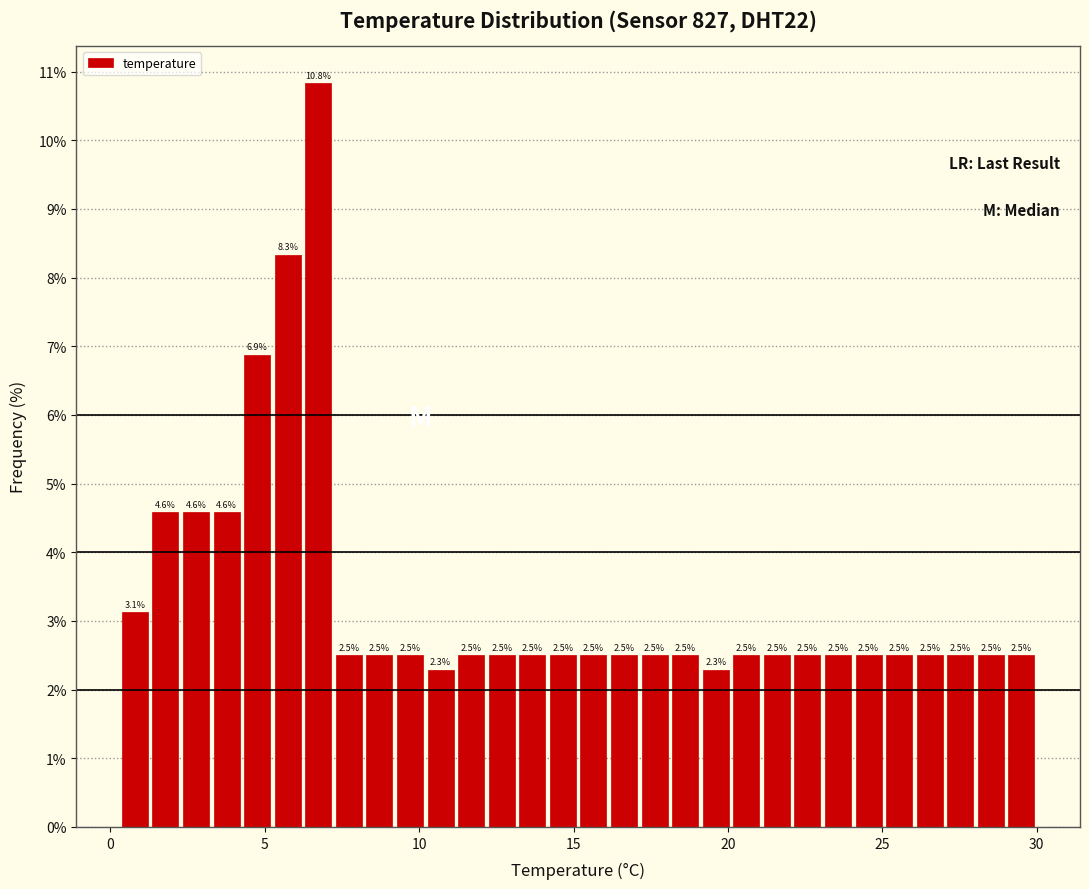

Around what value on the x-axis is the tallest bar? Give the approximate position of its centre, as read against the axis.

6.5